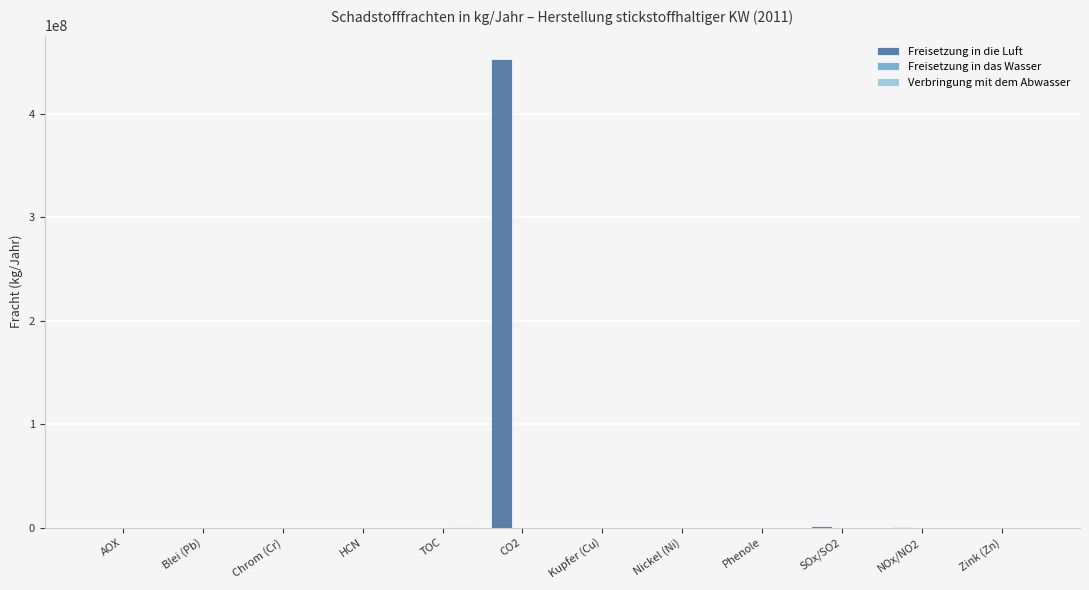

What is the greatest value displayed?

453000000